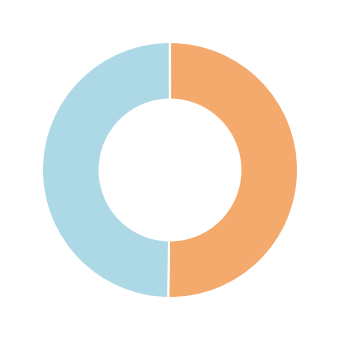

How many segments does this pie chart have?

4